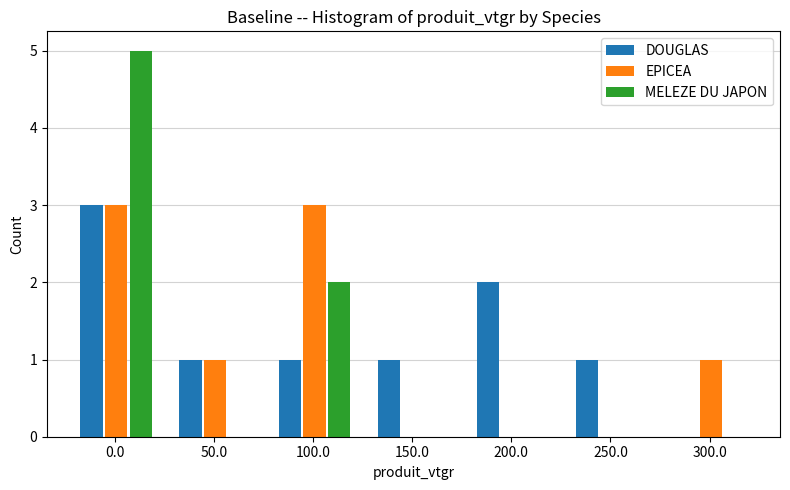

Is the value of EPICEA at 50.0 greater than the value of MELEZE DU JAPON at 50.0?

Yes